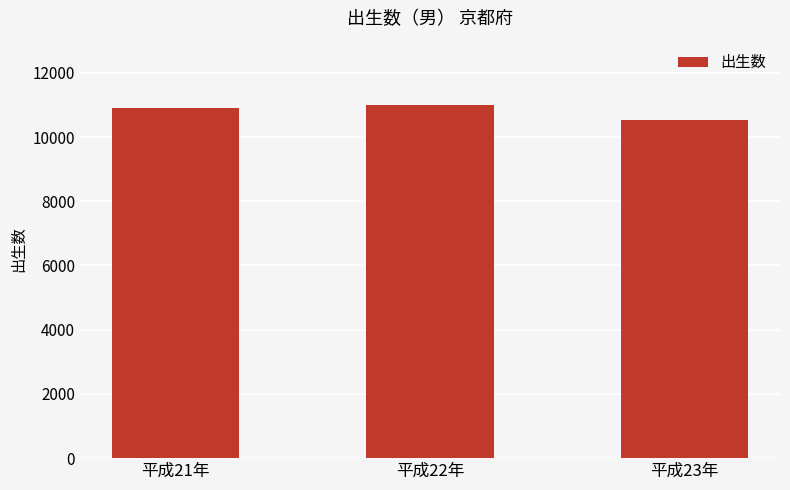

Approximately how many times larger is the value at 平成23年 compared to 平成22年?

1.0